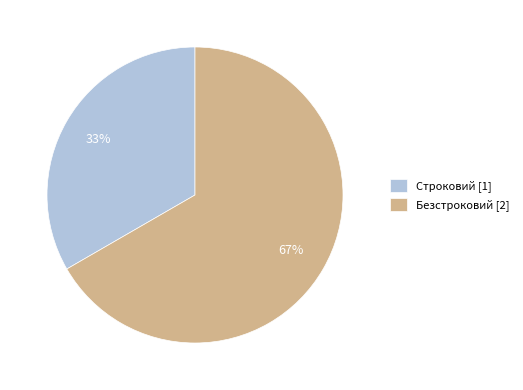

Combined, do Безстроковий and Строковий account for over 50%?

Yes